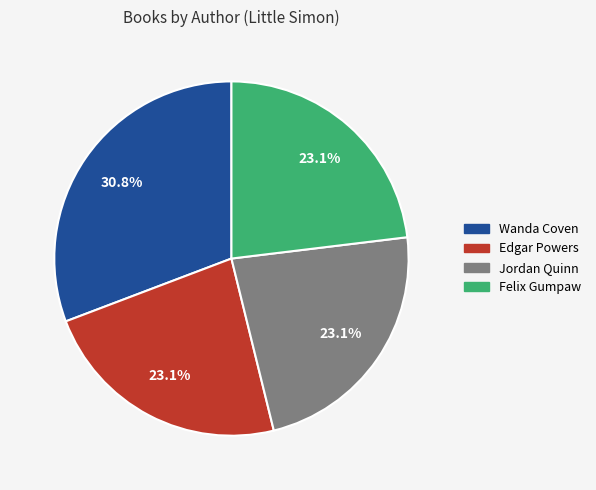

Is there a majority slice in this chart?

No